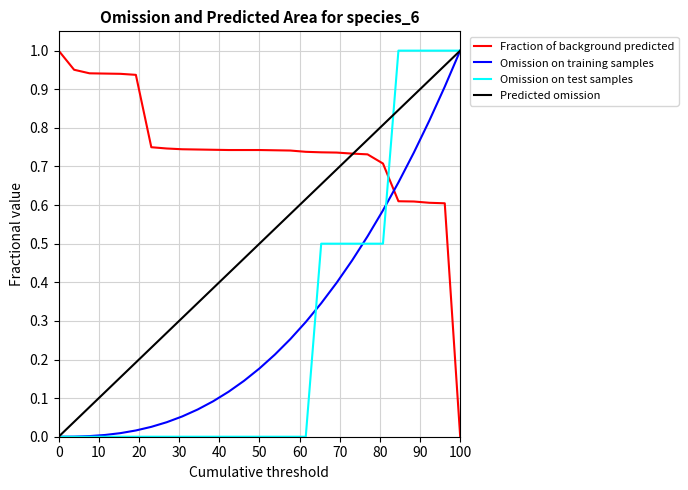

Which series has the largest total across all categories?

Fraction of background predicted